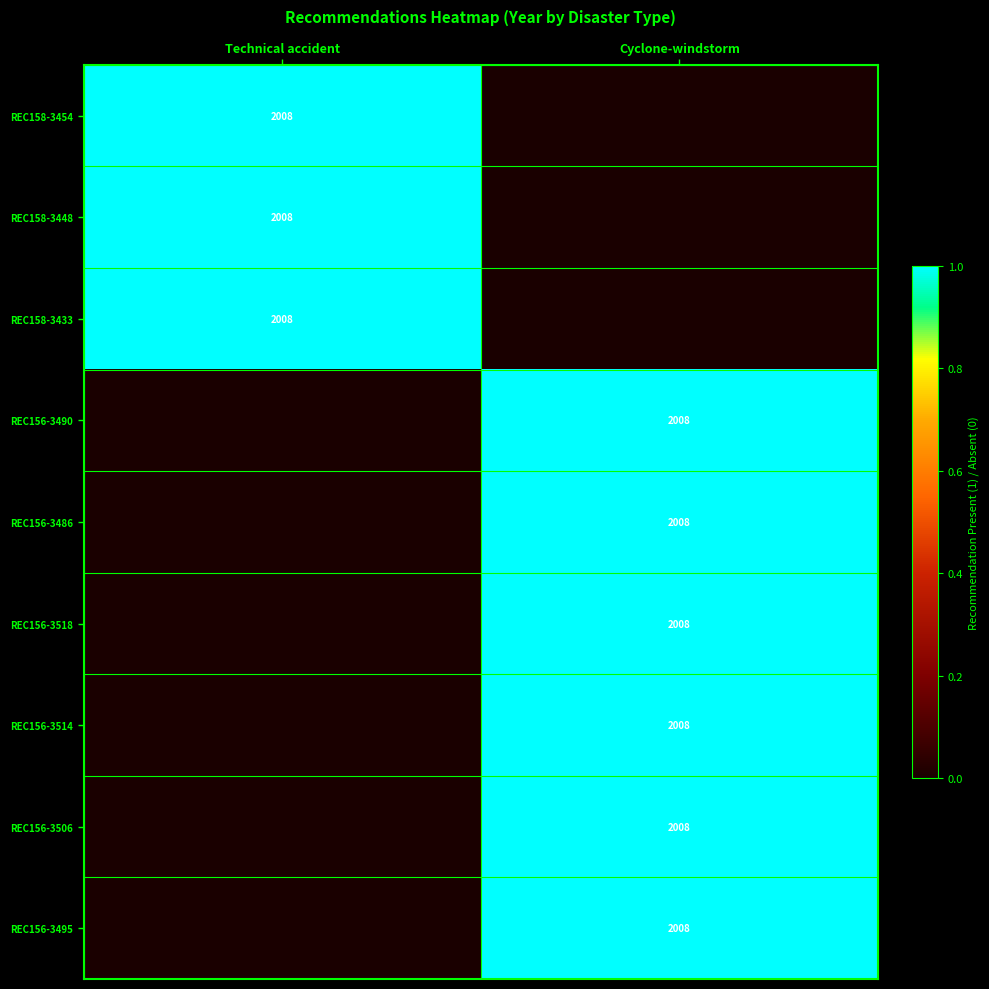

Is it true that REC156-3506 equals 3338 at Cyclone-windstorm?

False